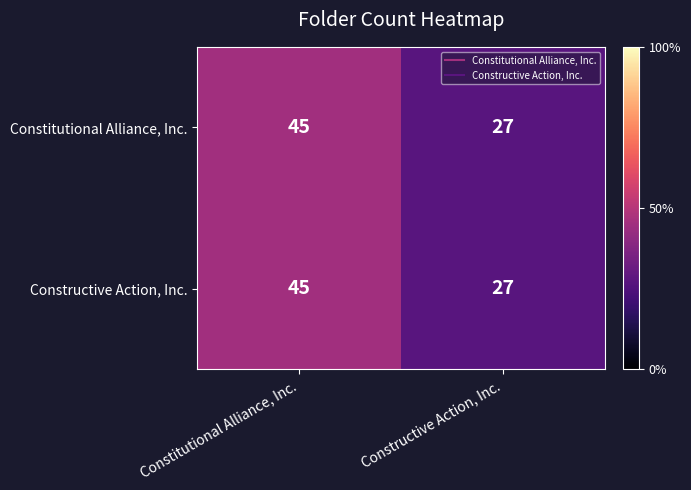

At which category is the sum across all series the highest?

Constitutional Alliance, Inc.